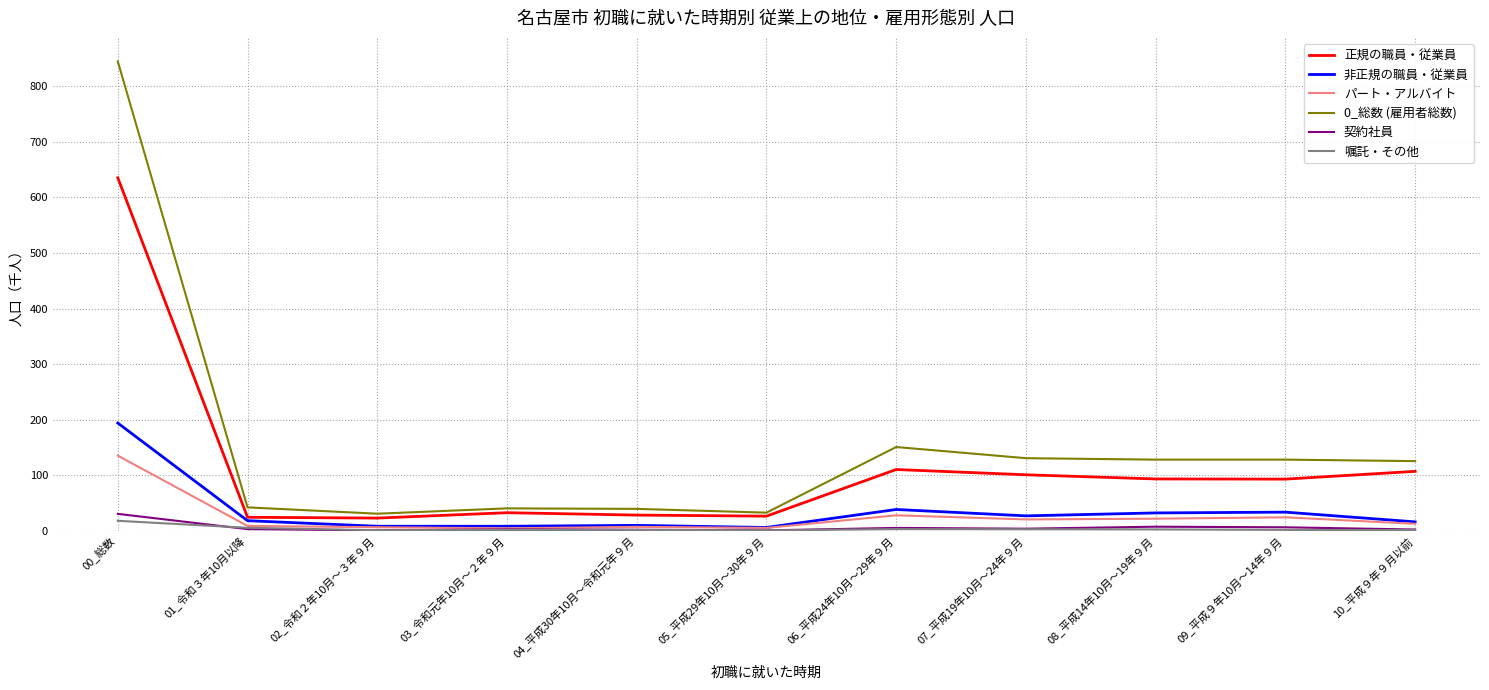

Which category has the highest value across all series?

00_総数